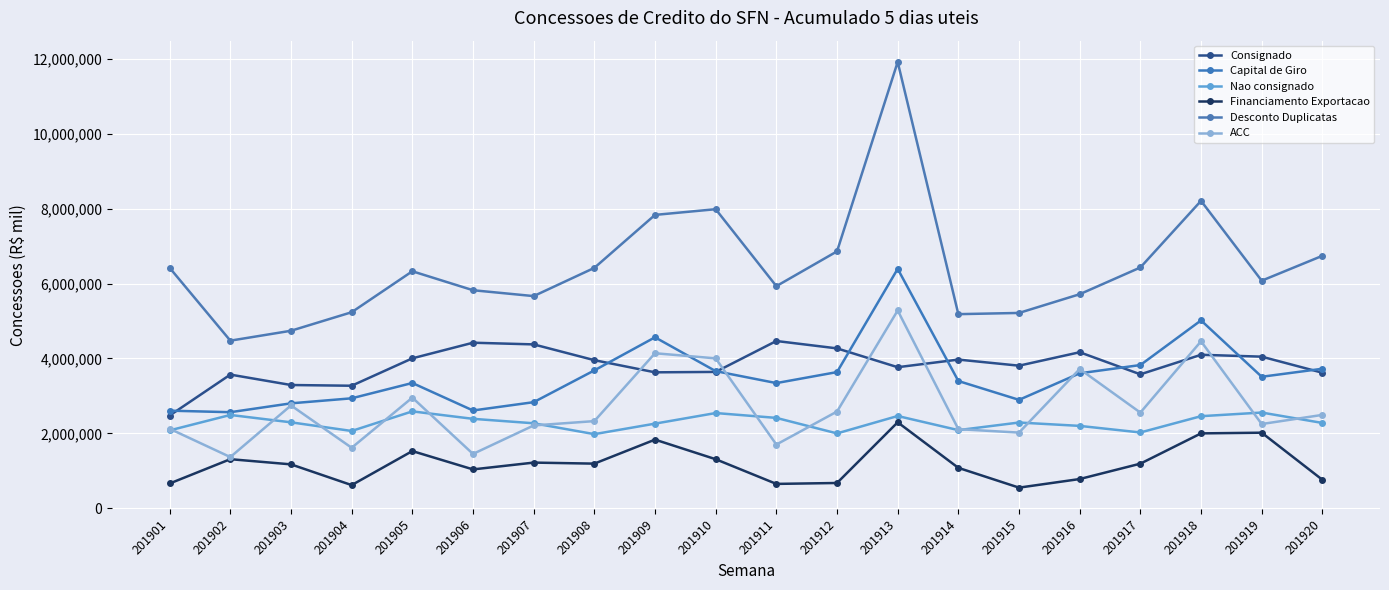

Where is the first local maximum for Financiamento Exportacao?

201902